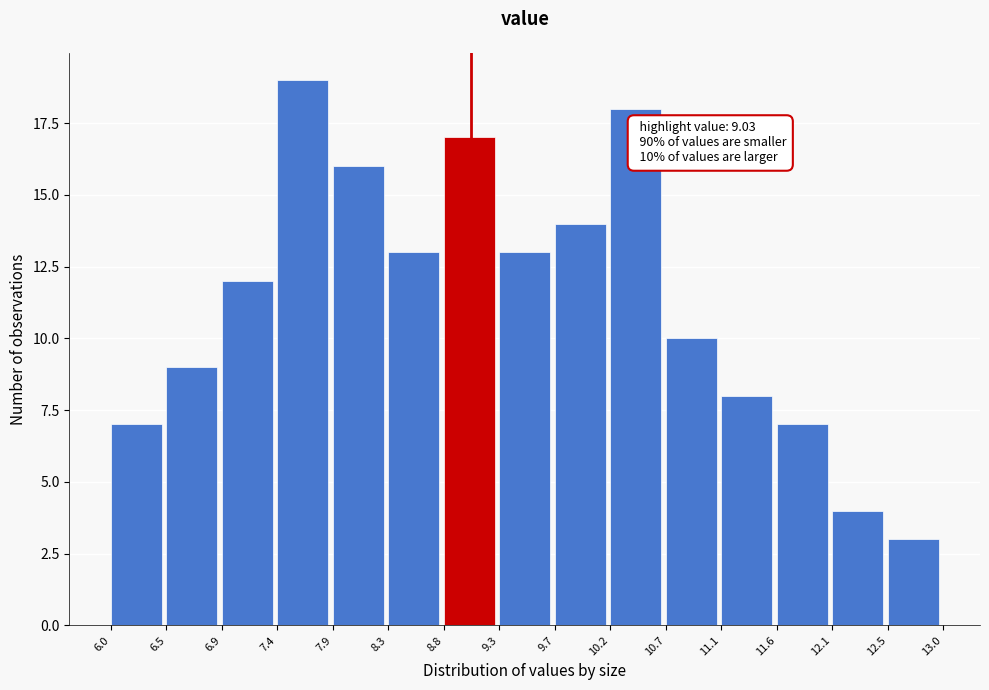

Which range on the x-axis has the tallest bar?

7.4 to 7.9